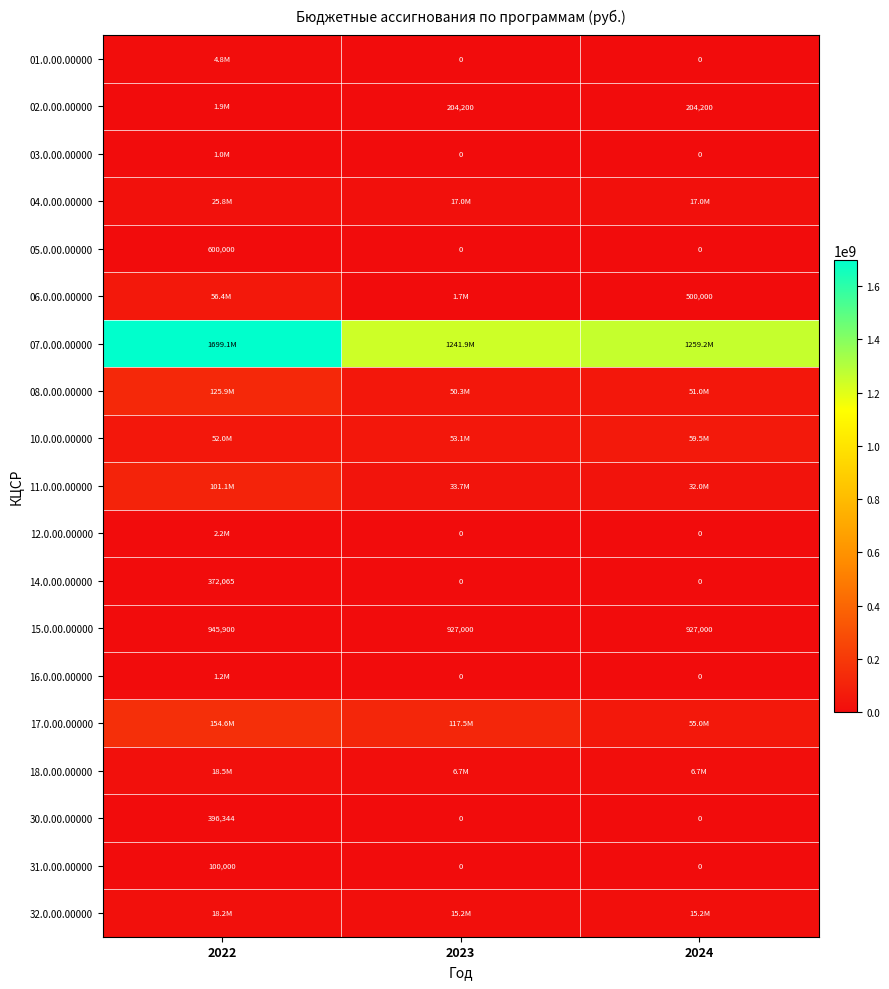

Between 2023 and 2024, which is larger?

2023